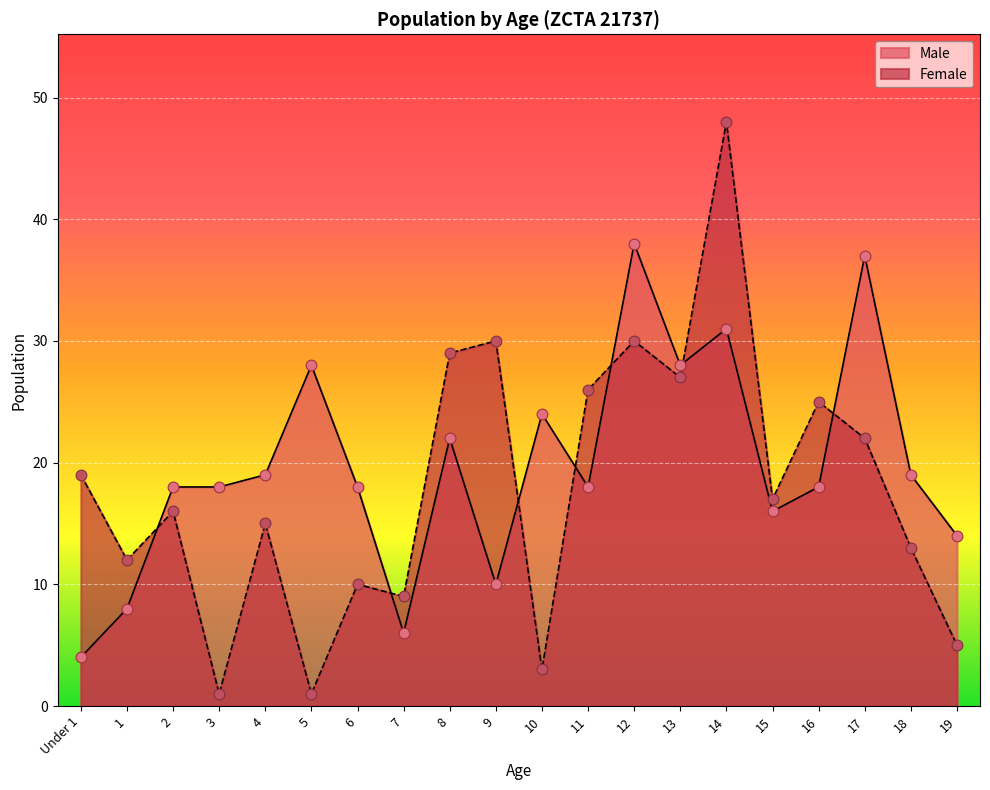

What are all the series names shown in the legend?

Male, Female